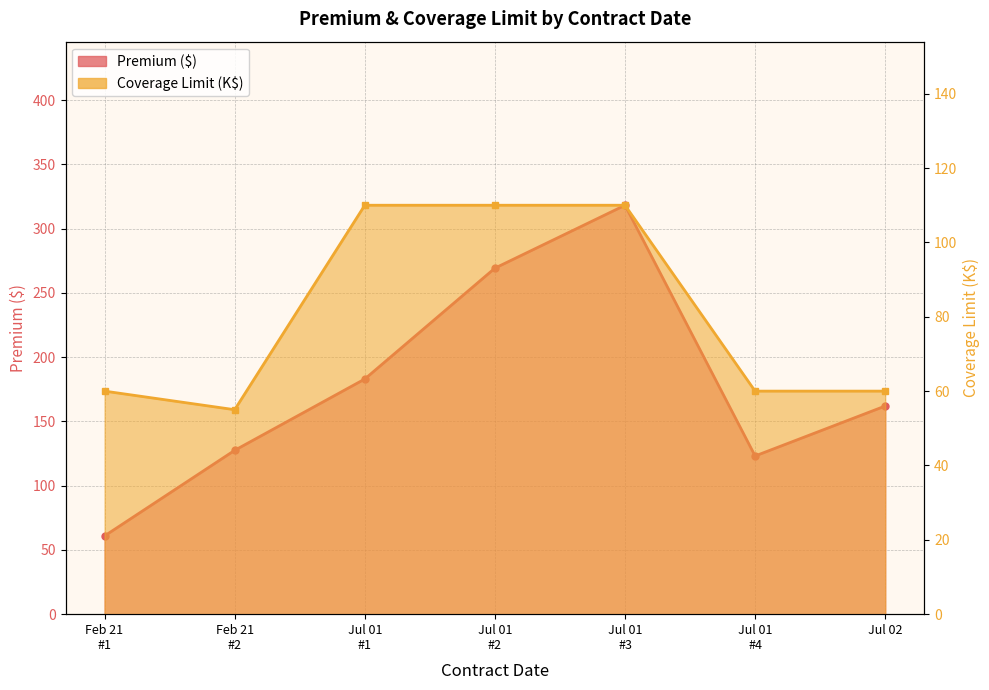

True or false: Premium and Coverage Limit cross at least once.

False